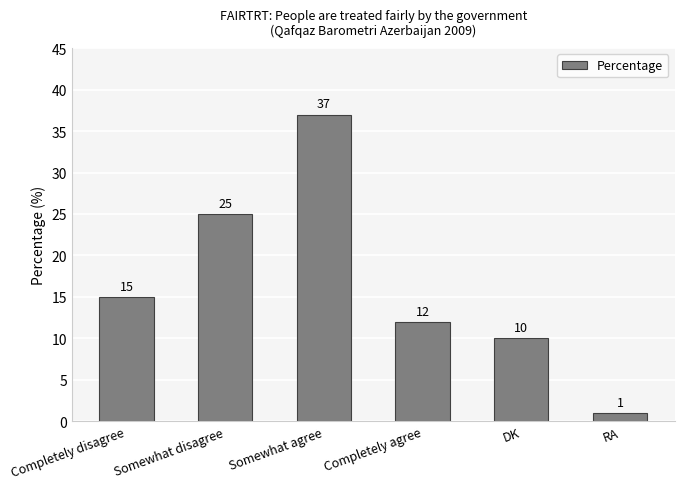

Between Completely agree and Somewhat agree, which is larger?

Somewhat agree